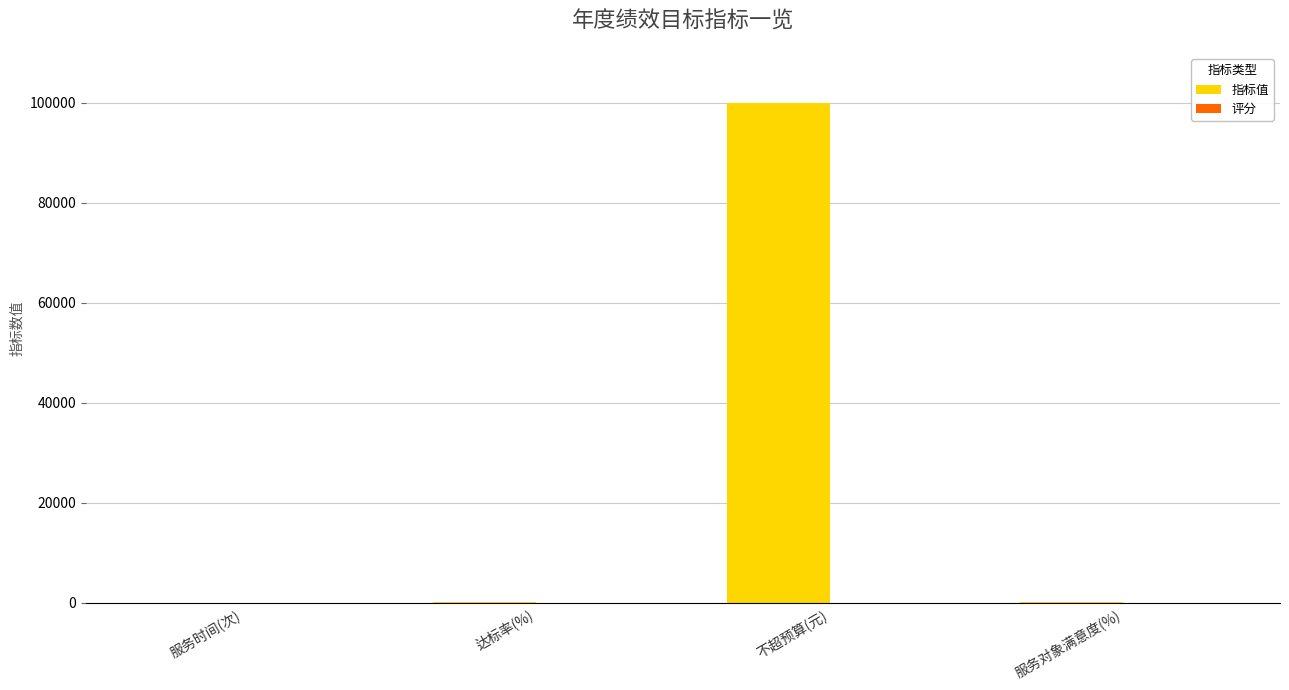

What is the sum of all 指标值 values?

100186